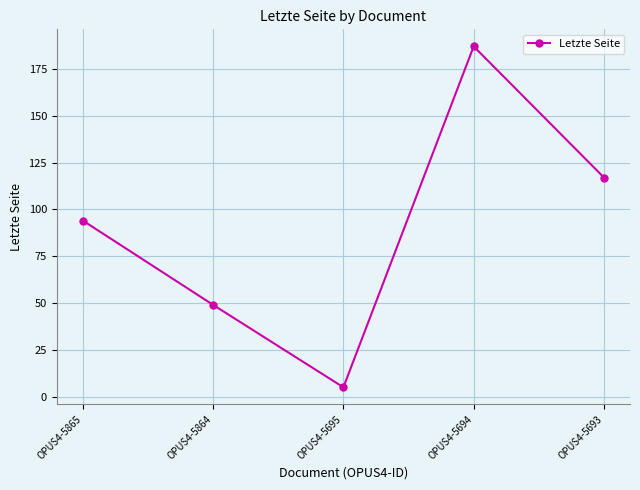

Rank the categories by value from lowest to highest.

OPUS4-5695, OPUS4-5864, OPUS4-5865, OPUS4-5693, OPUS4-5694